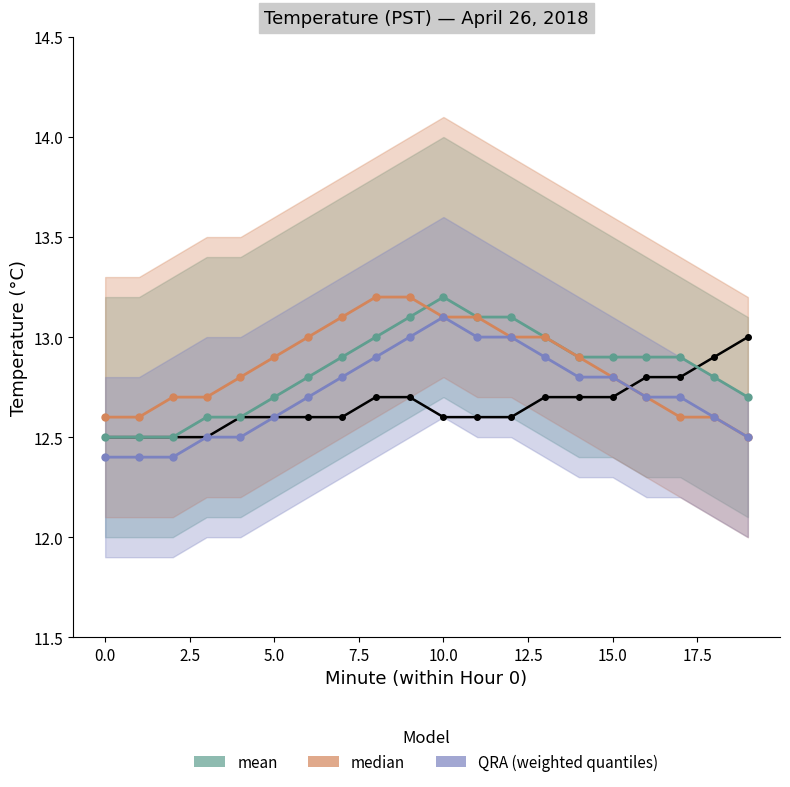

True or false: observed has more than 0 interior local peaks.

False